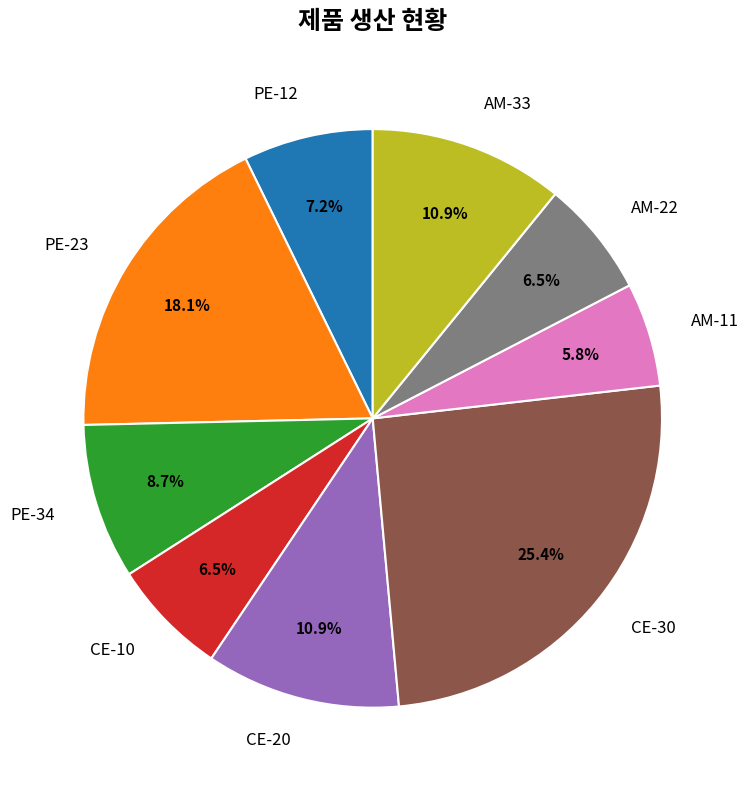

Combined, what portion of the pie is PE-34 and AM-33?

19.6%